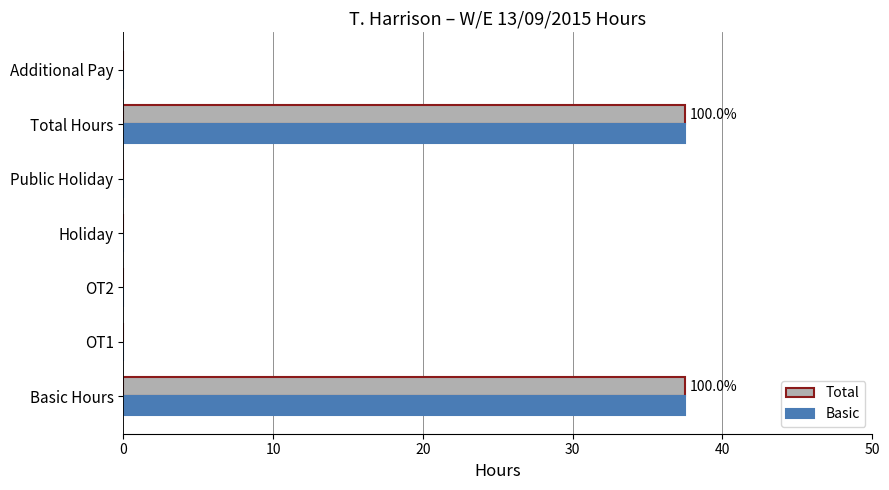

What is the total value across all series at Basic Hours?

75.0